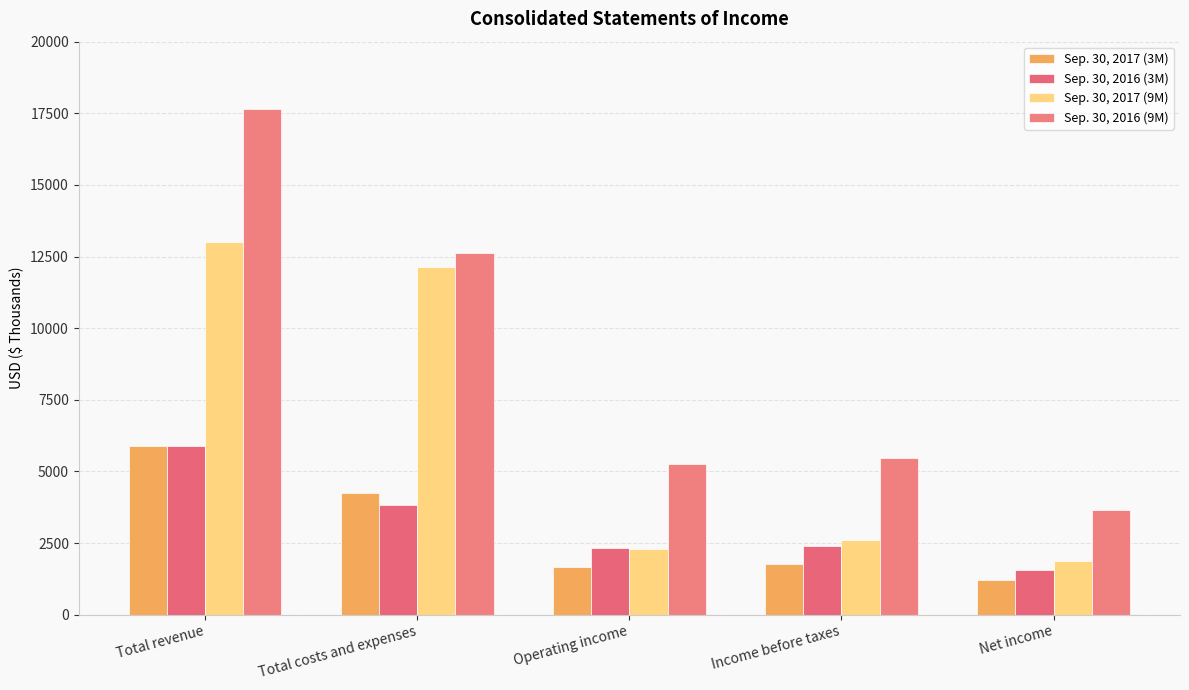

At which label does Sep. 30, 2017 (3M) reach its peak?

Total revenue